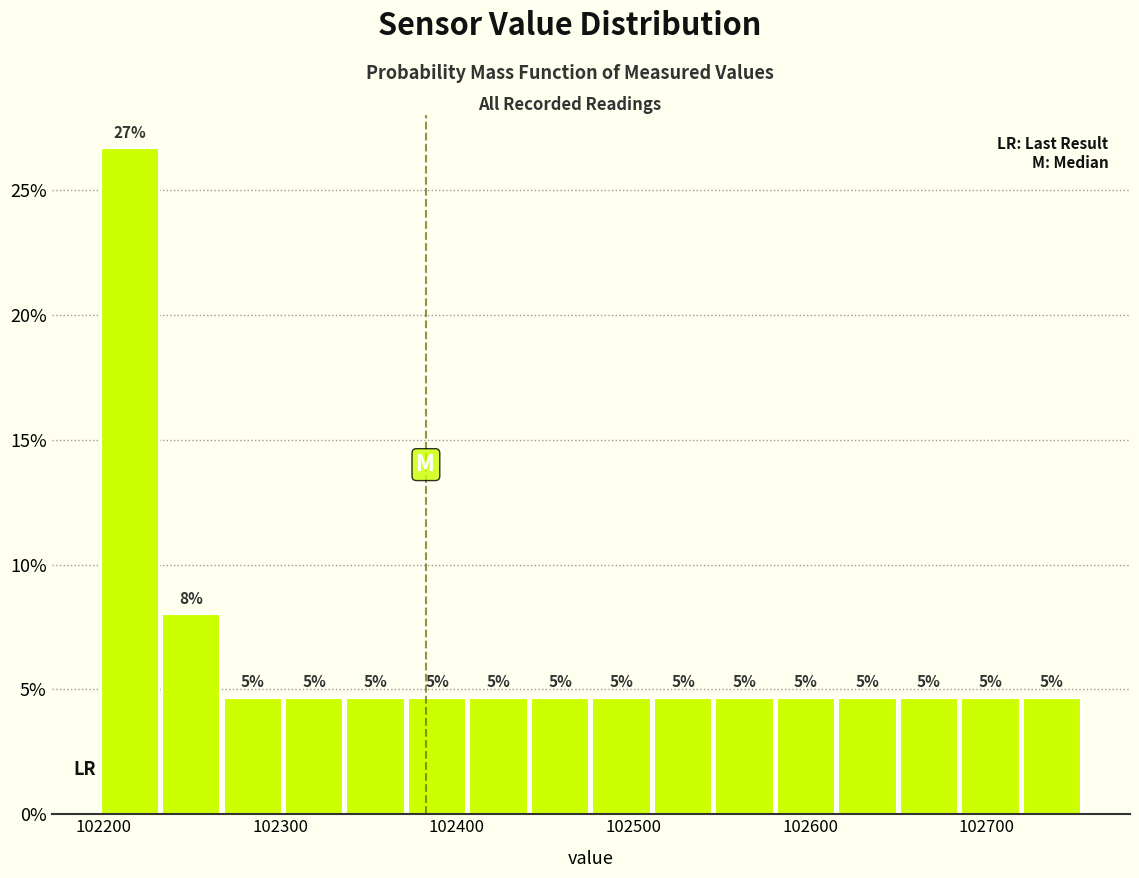

Around what value on the x-axis is the tallest bar? Give the approximate position of its centre, as read against the axis.

102210